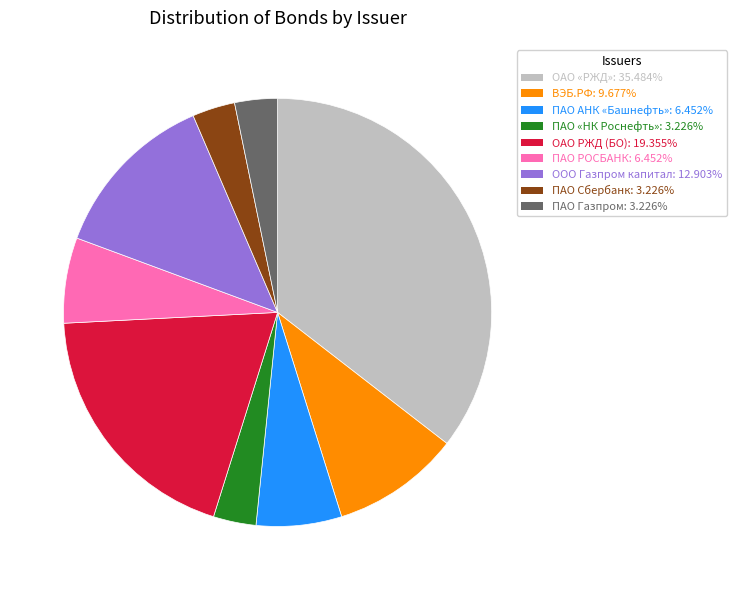

Which slice is the largest?

ОАО «РЖД»